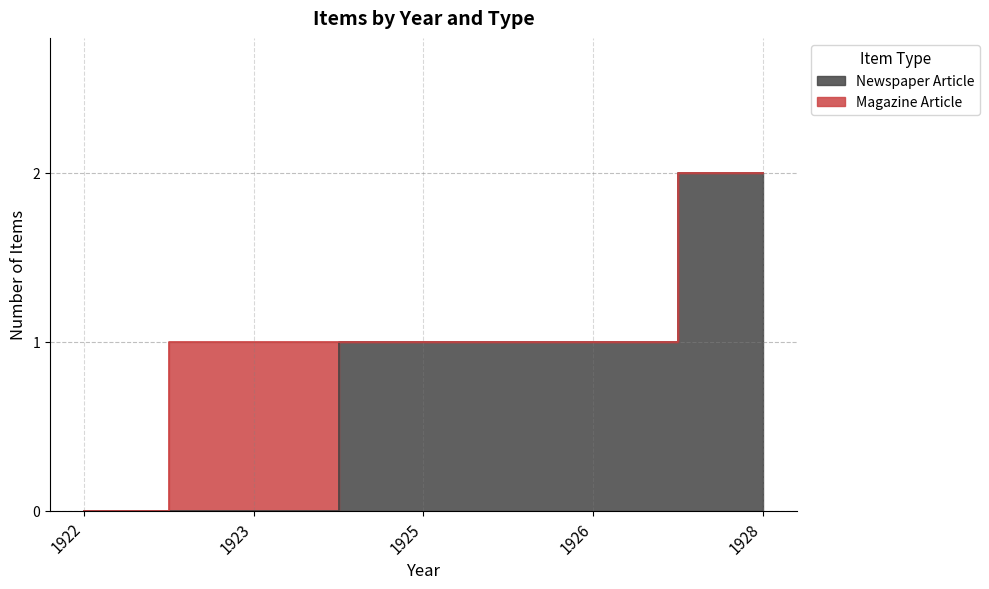

How many data points are less than 1?

2